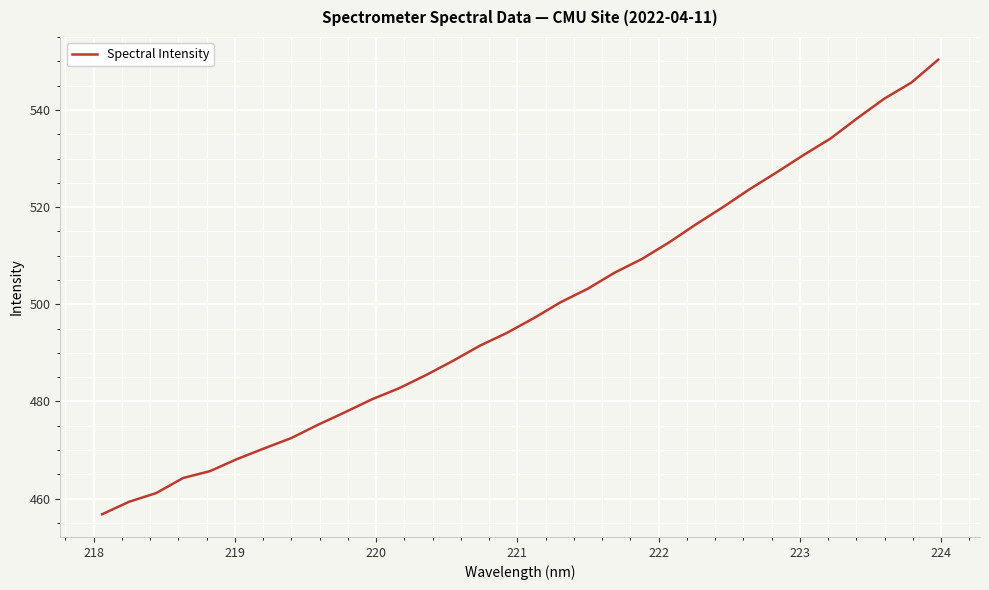

What is the difference between the maximum and minimum values?

93.6